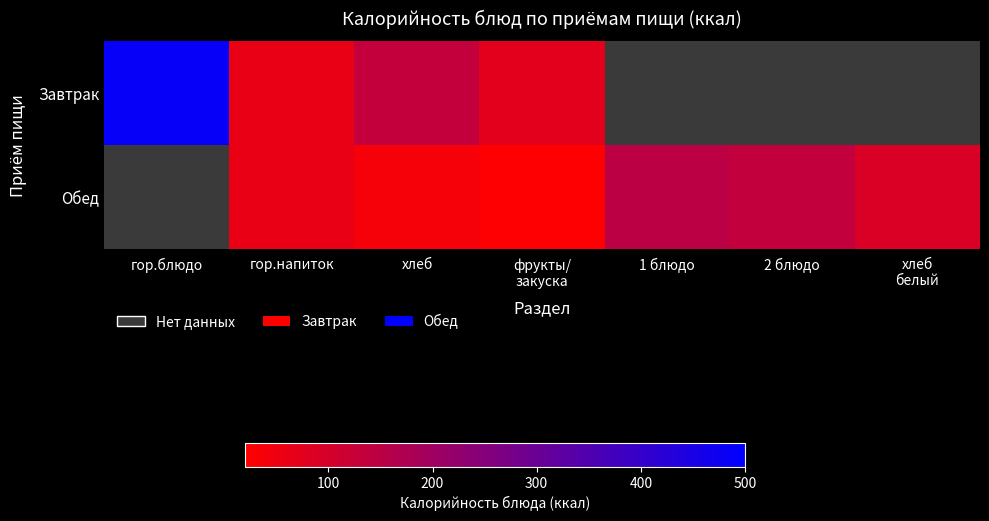

What is the difference between the maximum and minimum values in the Завтрак series?

426.8